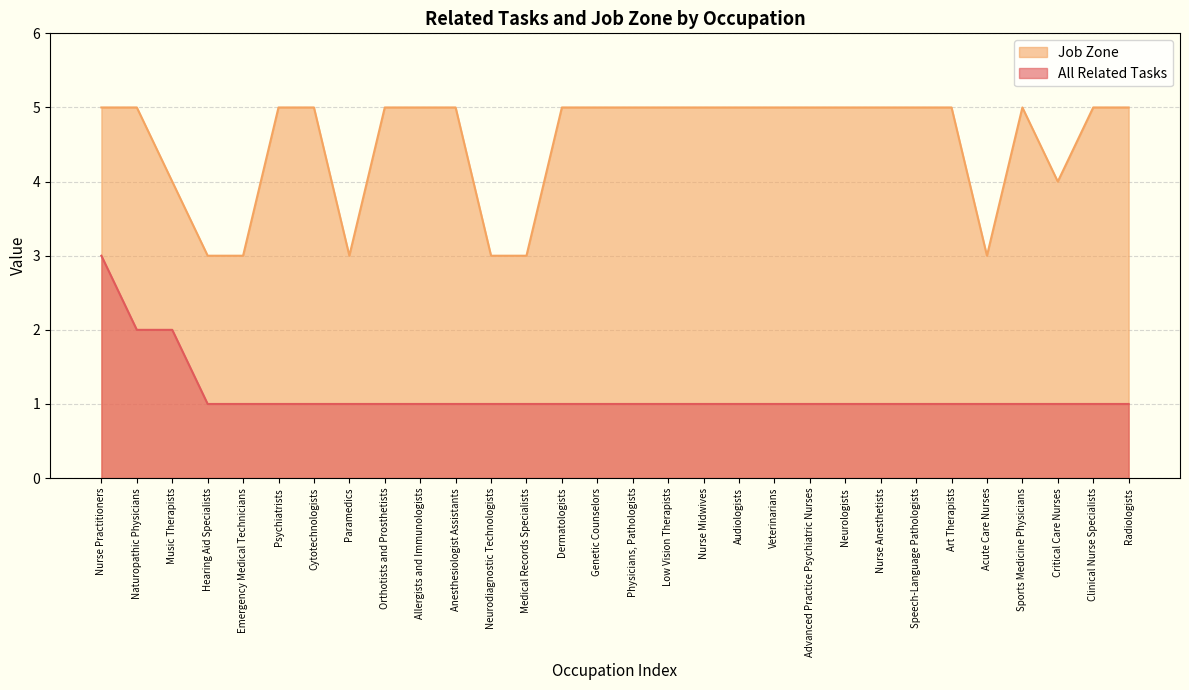

What is the average value of the All Related Tasks series?

1